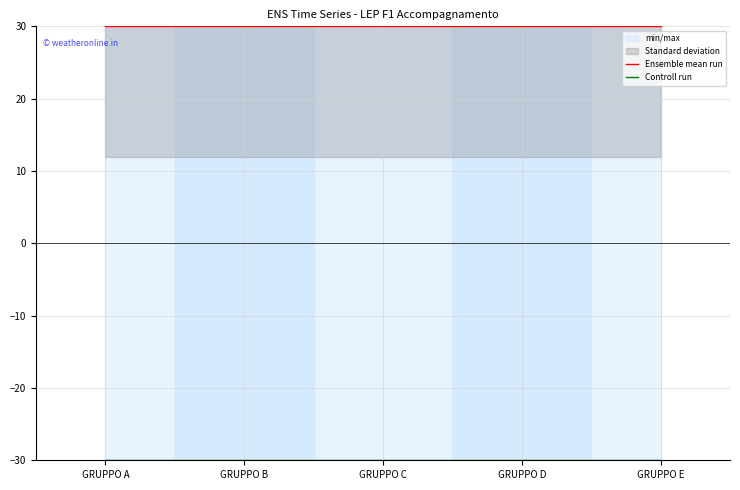

What is the sum of the Ensemble mean run values at GRUPPO A and GRUPPO D?

60